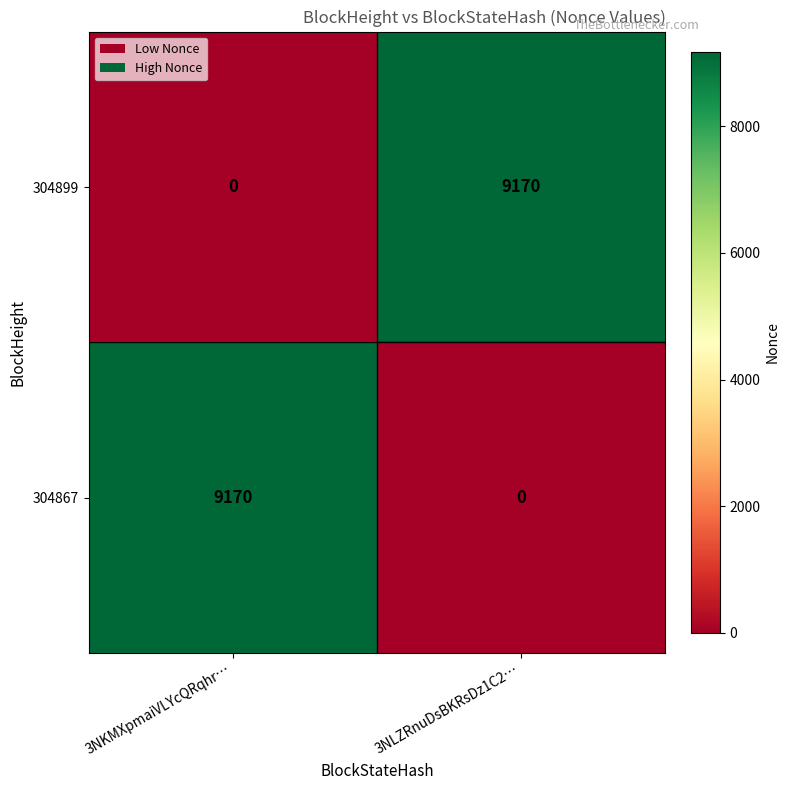

What is the difference between the 304899 values at 3NLZRnuDsBKRsDz1C2… and 3NKMXpmaiVLYcQRqhr…?

9170